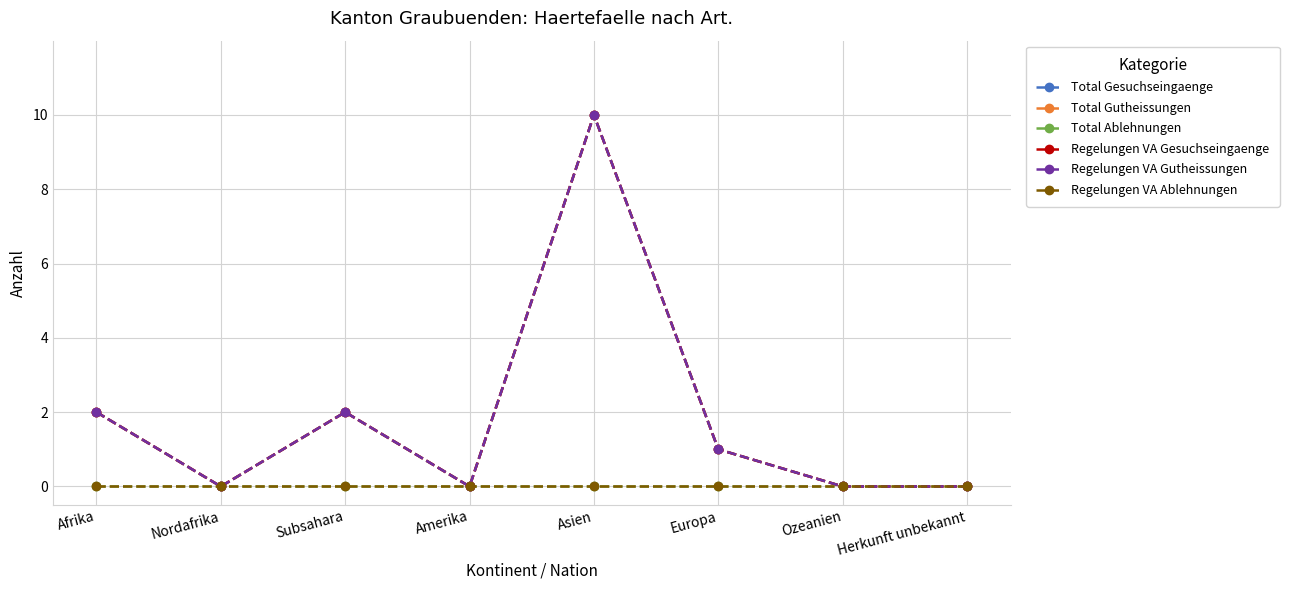

Which series has the largest range (max minus min)?

Total Gesuchseingaenge